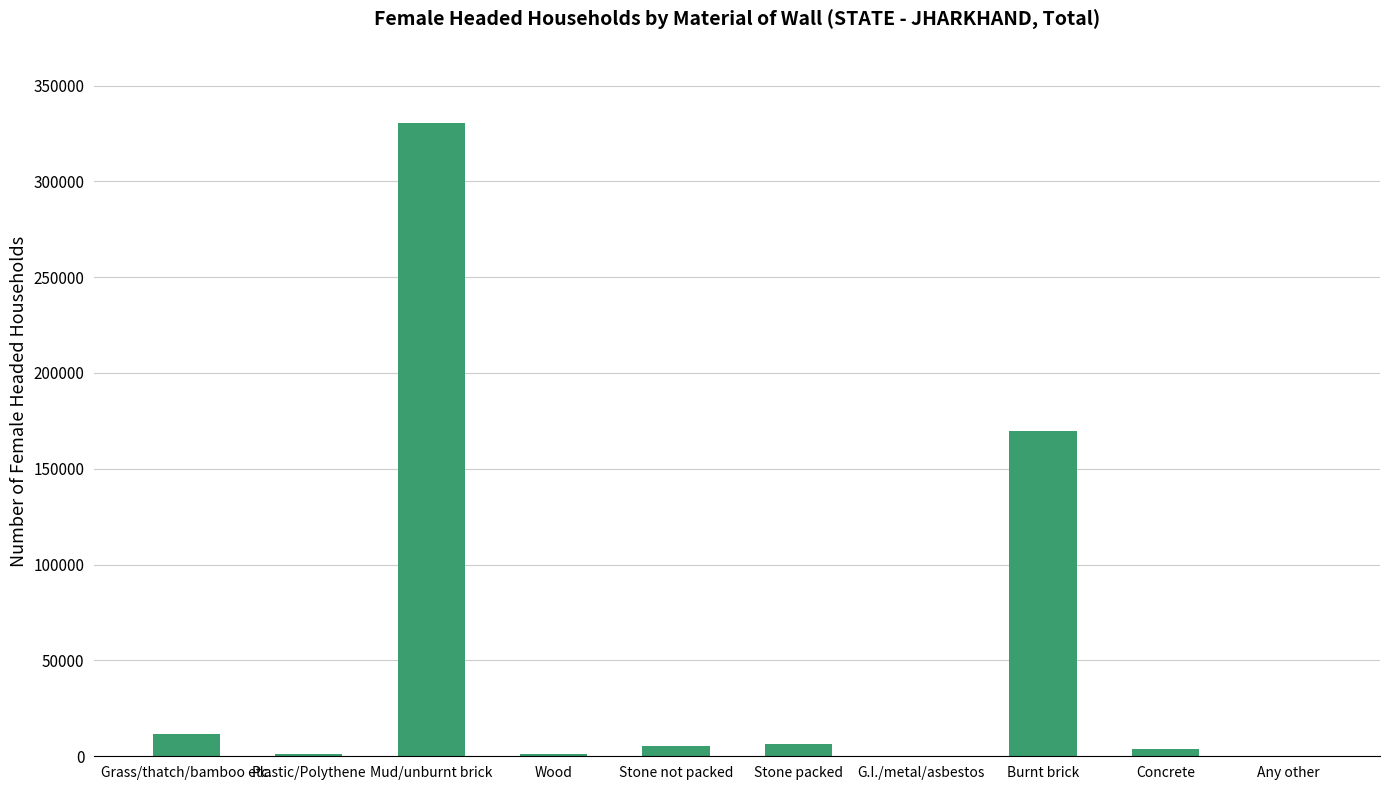

What is the ratio of the value at Concrete to the value at Wood?

4.0